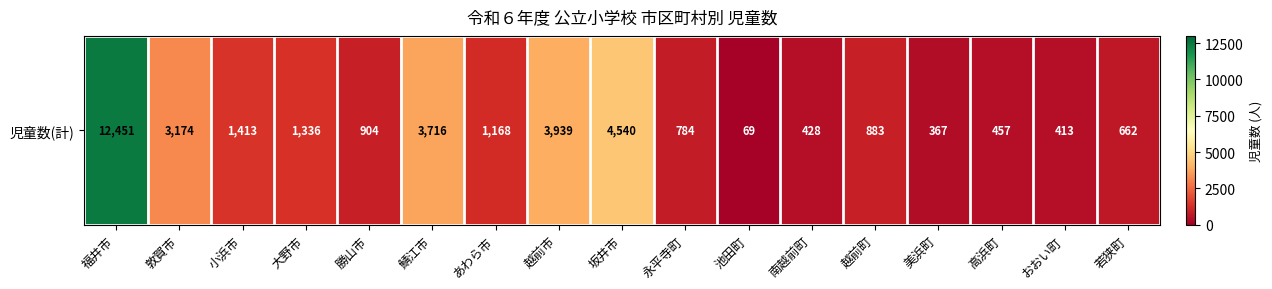

What is the maximum value shown in the chart?

12451